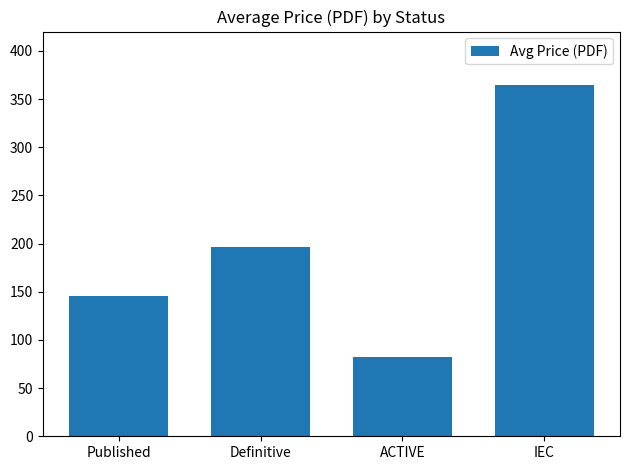

What is the maximum value shown in the chart?

365.0